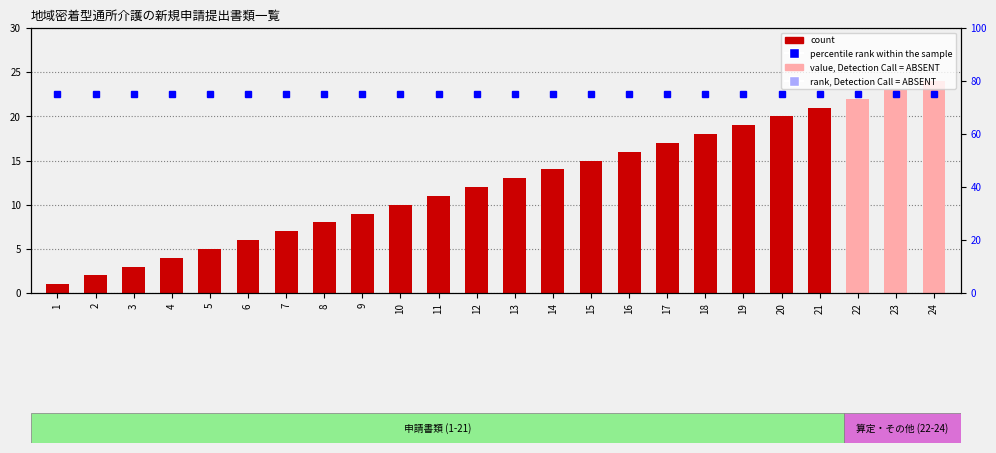

Count the number of data series in this chart.

2